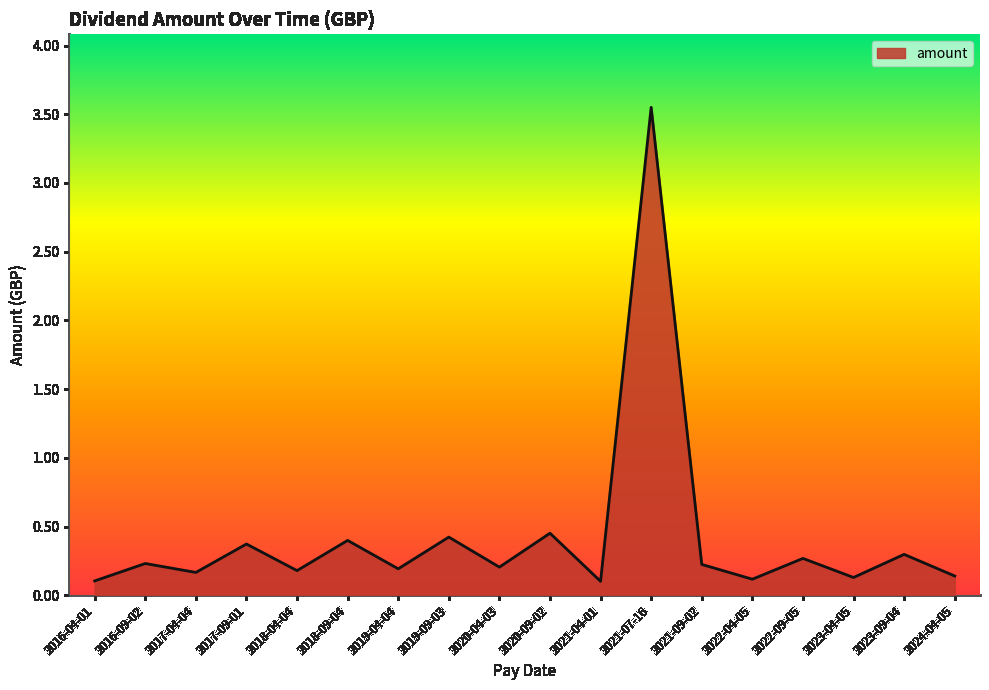

The value at 2018-09-04 is 0.6. True or false?

False